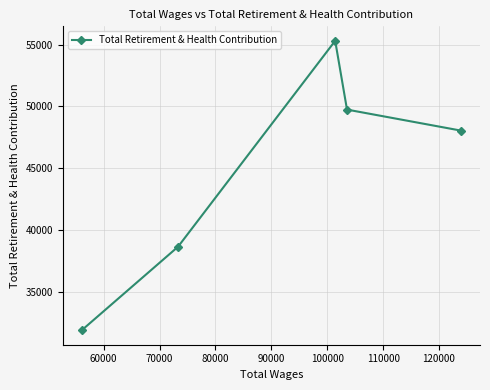

Is this an area chart (filled region under the line)?

No